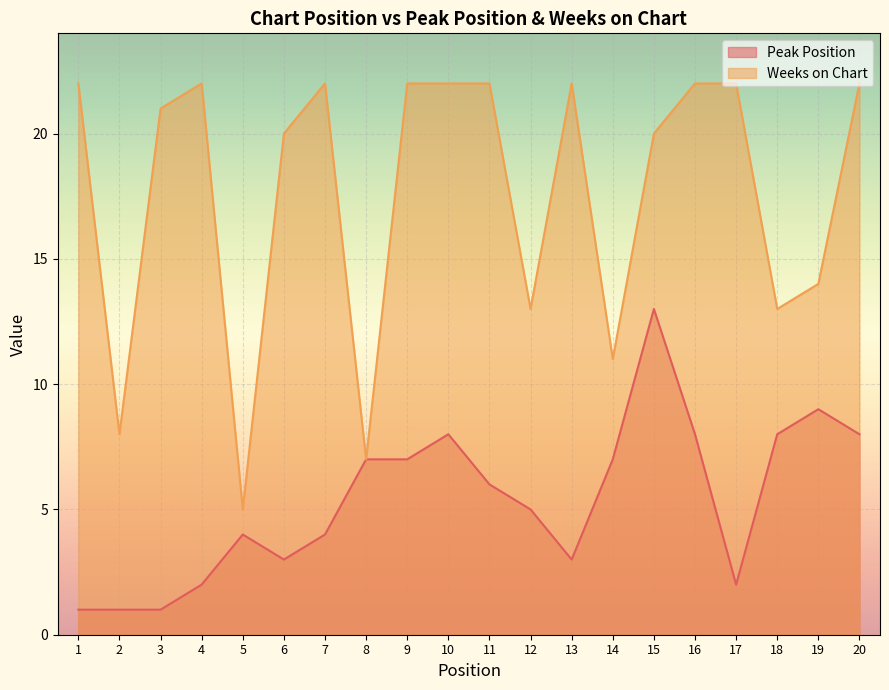

What is the minimum value shown in the chart?

1